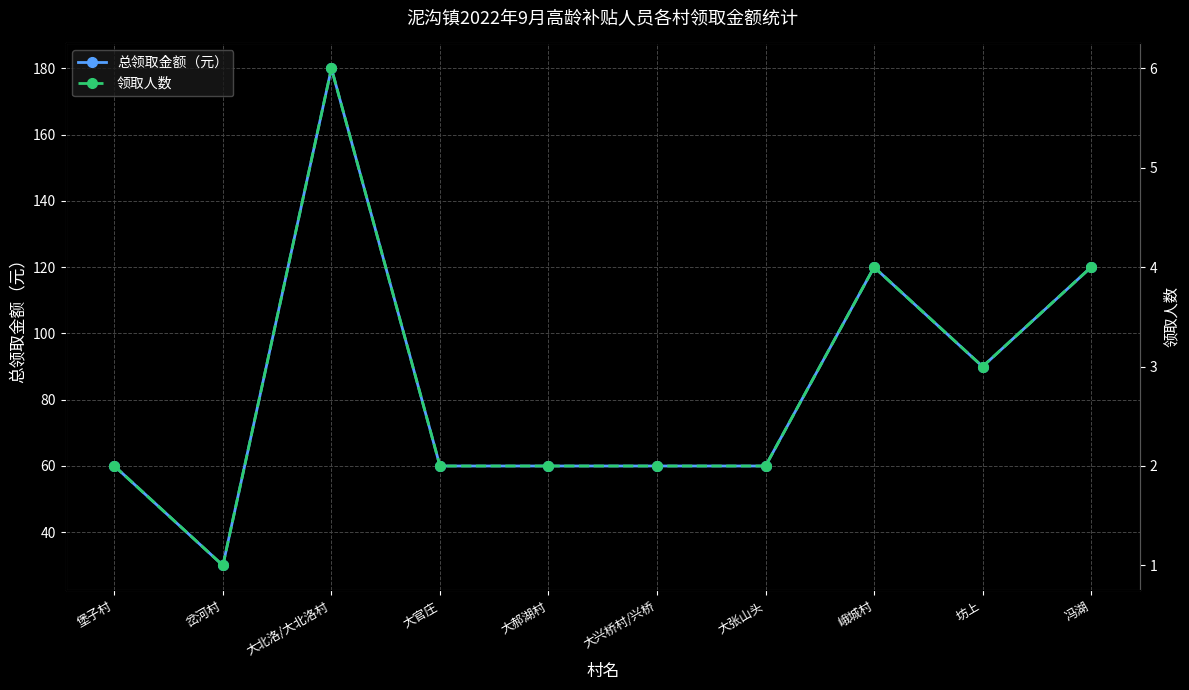

Which has a higher value, 岔河村 or 堡子村?

堡子村